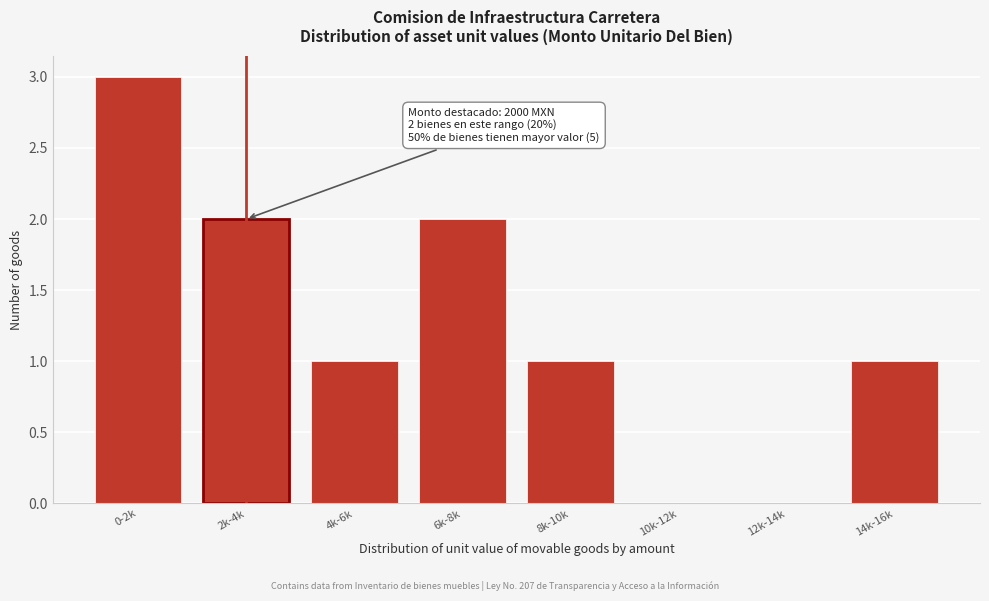

Reading right to left, what are all the values shown in this chart?

14k-16k=1	12k-14k=0	10k-12k=0	8k-10k=1	6k-8k=2	4k-6k=1	2k-4k=2	0-2k=3